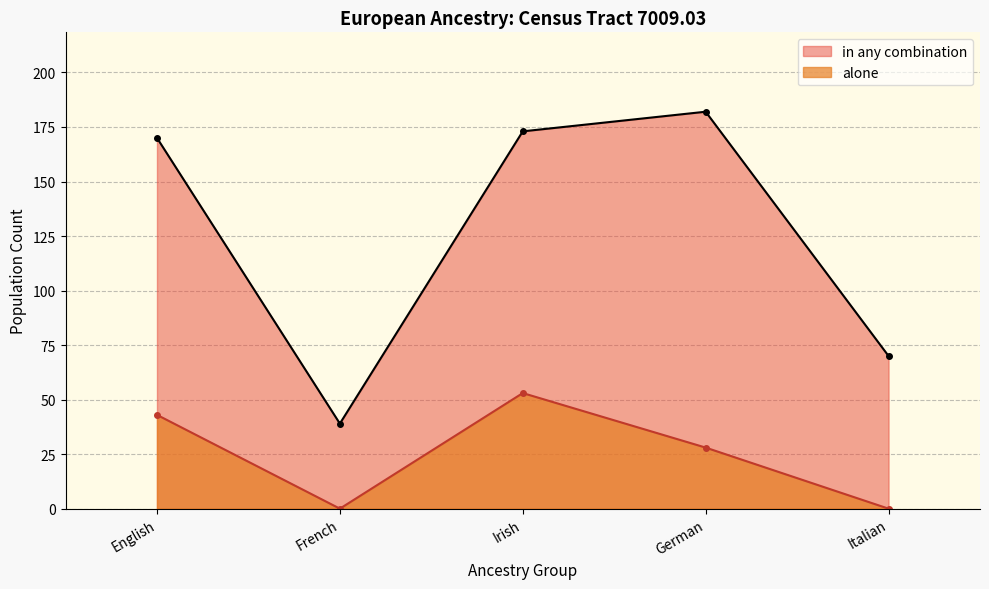

The alone series shows -33 at Italian. True or false?

False